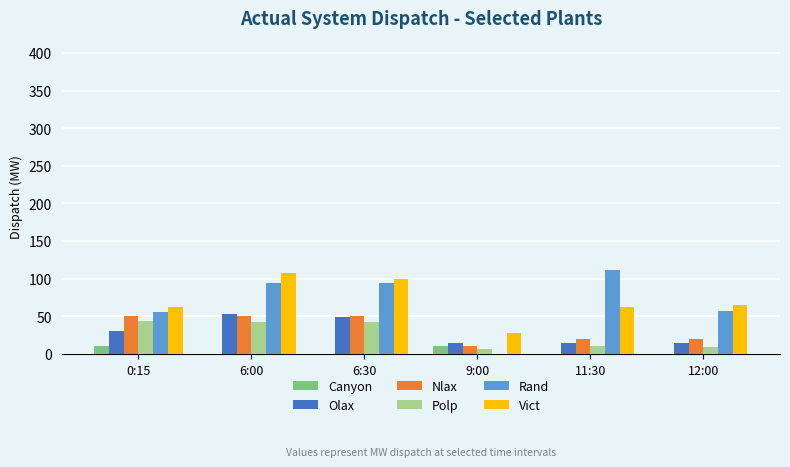

How many series are shown in this chart?

6